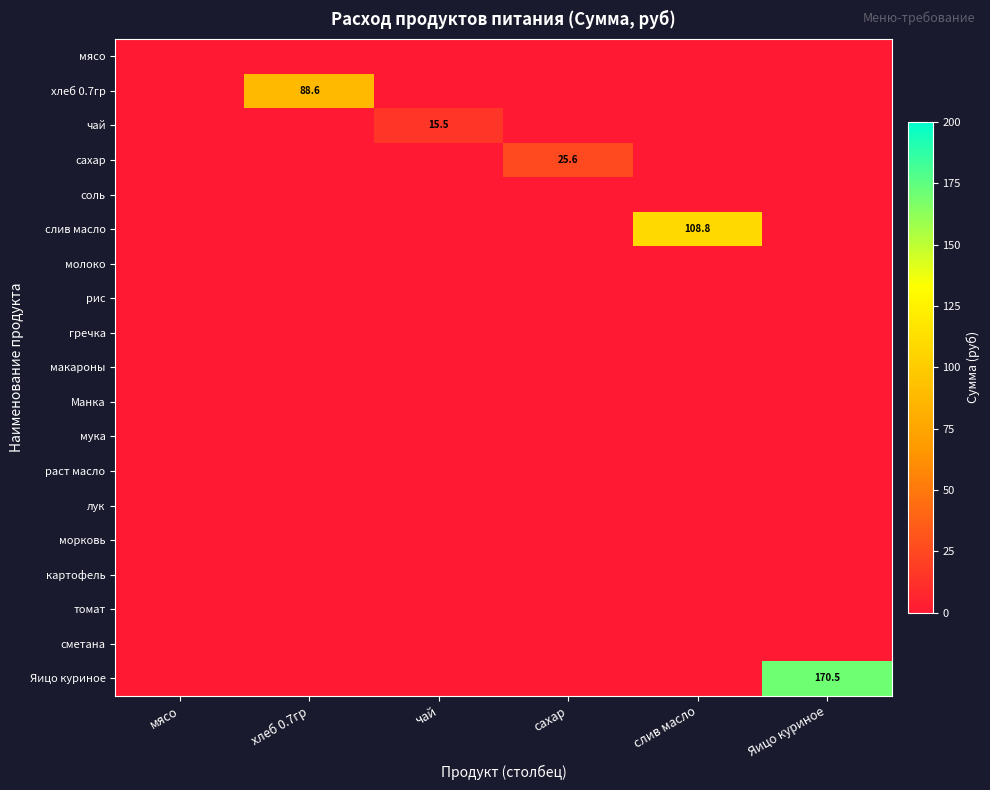

Rank the series at слив масло from highest to lowest value.

слив масло, мясо, хлеб 0.7гр, чай, сахар, соль, молоко, рис, гречка, макароны, Манка, мука, раст масло, лук, морковь, картофель, томат, сметана, Яицо куриное